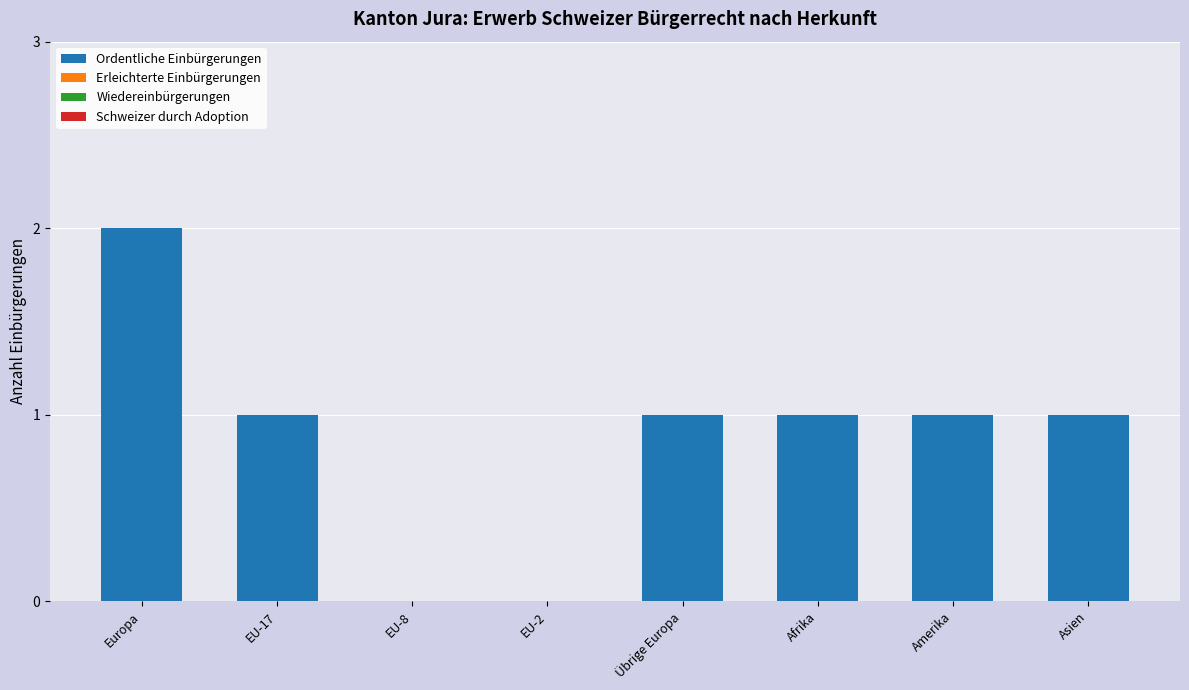

What is the change in value from EU-8 to Übrige Europa?

+1